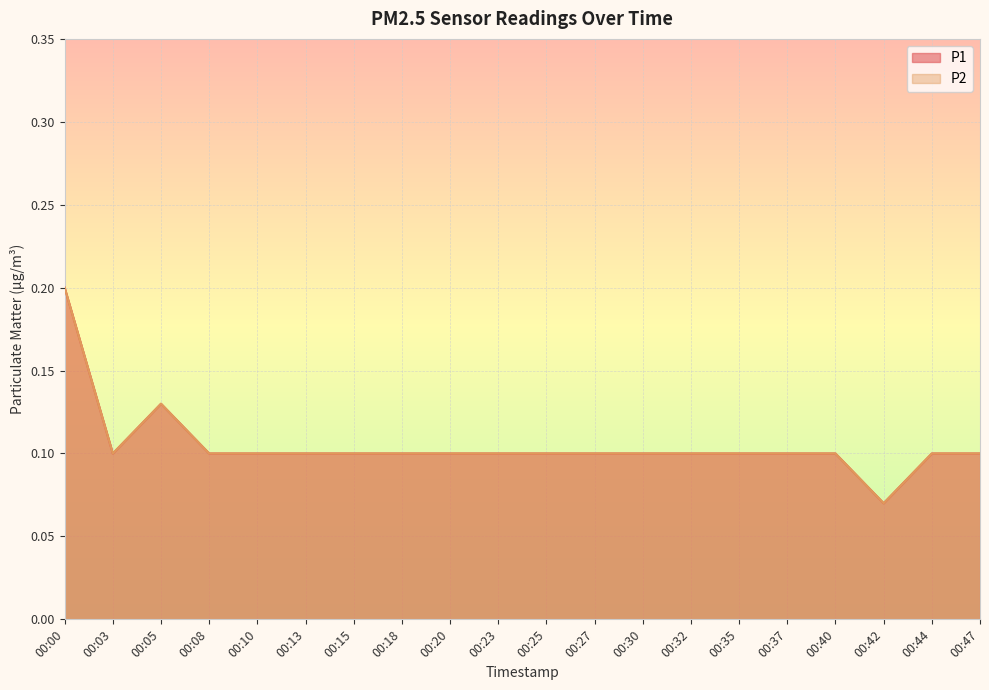

Is it true that P2 equals 0.0 at 00:40?

False